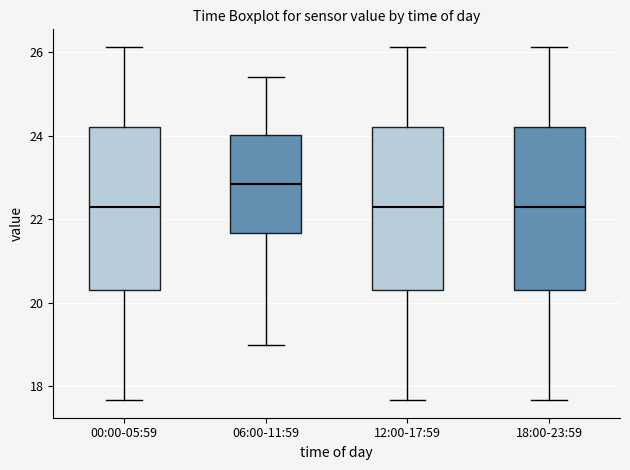

Reading left to right, read every box against the y-axis: the position of its median line, the range the box covers, and the ends of its whiskers. The values are not printed on the chart, so give them approximately, as read against the axis.

00:00-05:59: median 22.4, box 20.4 to 24.2, whiskers 17.6 to 26.2
06:00-11:59: median 22.8, box 21.6 to 24.0, whiskers 19.0 to 25.4
12:00-17:59: median 22.4, box 20.4 to 24.2, whiskers 17.6 to 26.2
18:00-23:59: median 22.4, box 20.4 to 24.2, whiskers 17.6 to 26.2